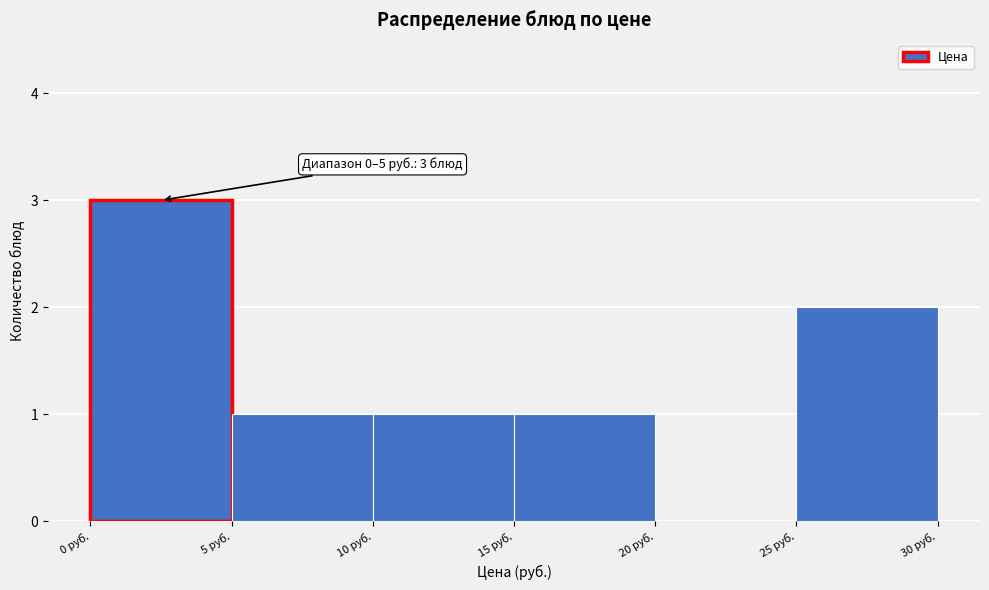

Which range on the x-axis has the tallest bar?

0 to 5